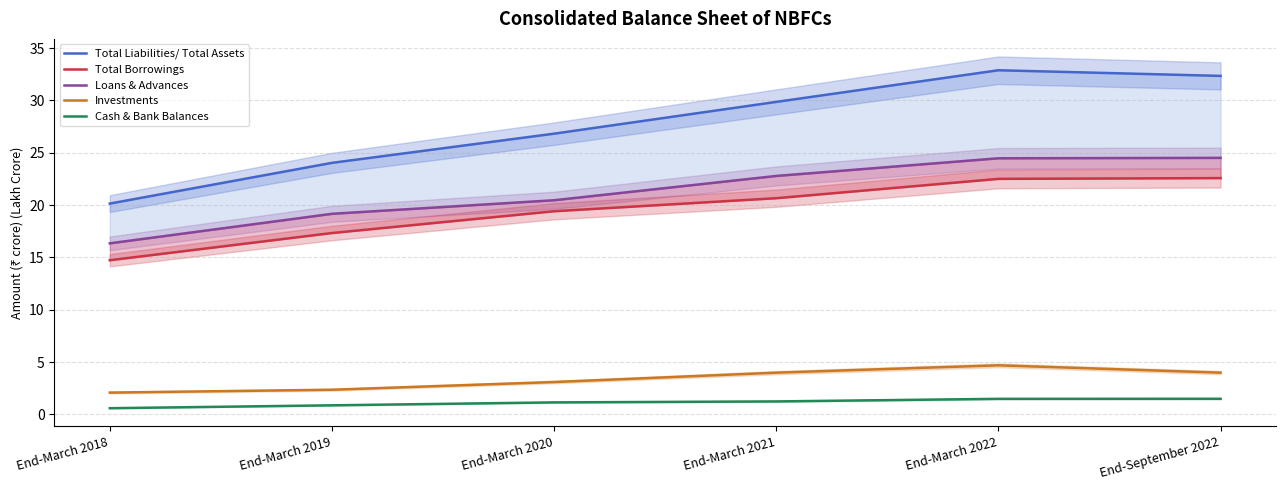

True or false: Total Borrowings and Investments cross at least once.

False